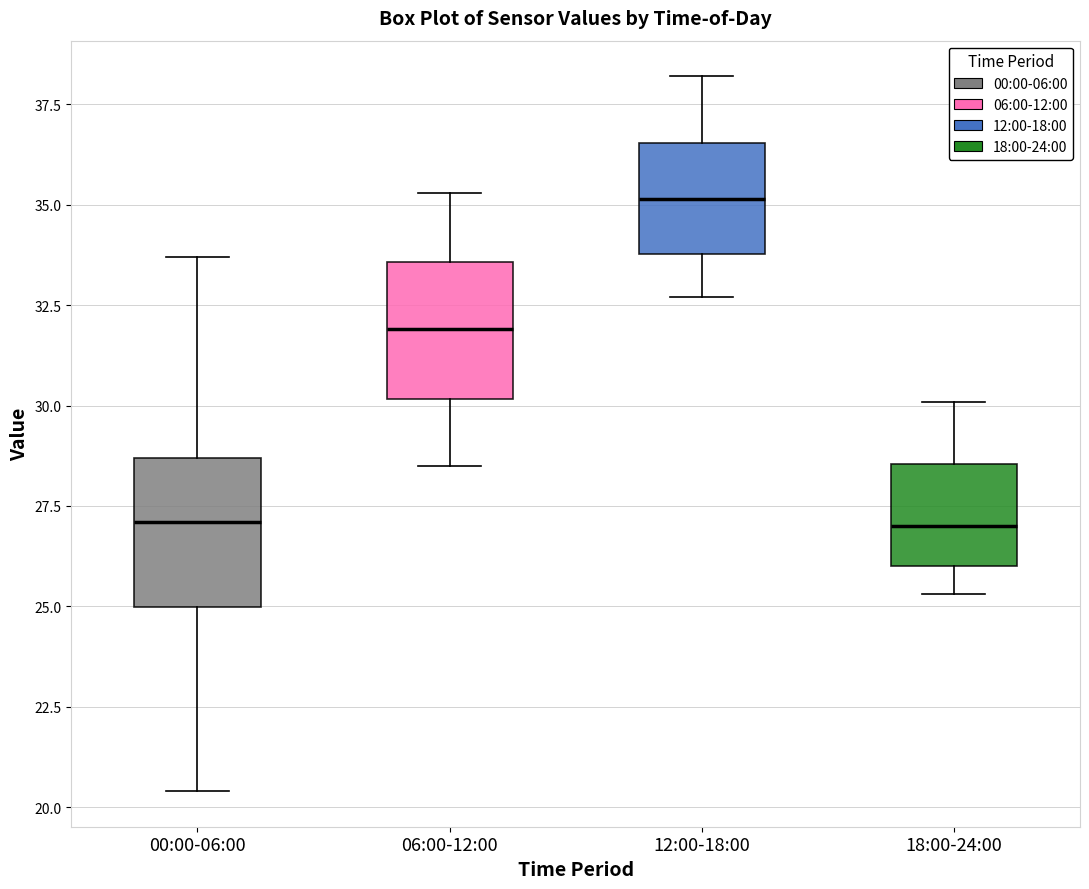

Reading left to right, read every box against the y-axis: the position of its median line, the range the box covers, and the ends of its whiskers. The values are not printed on the chart, so give them approximately, as read against the axis.

00:00-06:00: median 27.0, box 25.0 to 28.5, whiskers 20.5 to 33.5
06:00-12:00: median 32.0, box 30.0 to 33.5, whiskers 28.5 to 35.5
12:00-18:00: median 35.0, box 34.0 to 36.5, whiskers 32.5 to 38.0
18:00-24:00: median 27.0, box 26.0 to 28.5, whiskers 25.5 to 30.0